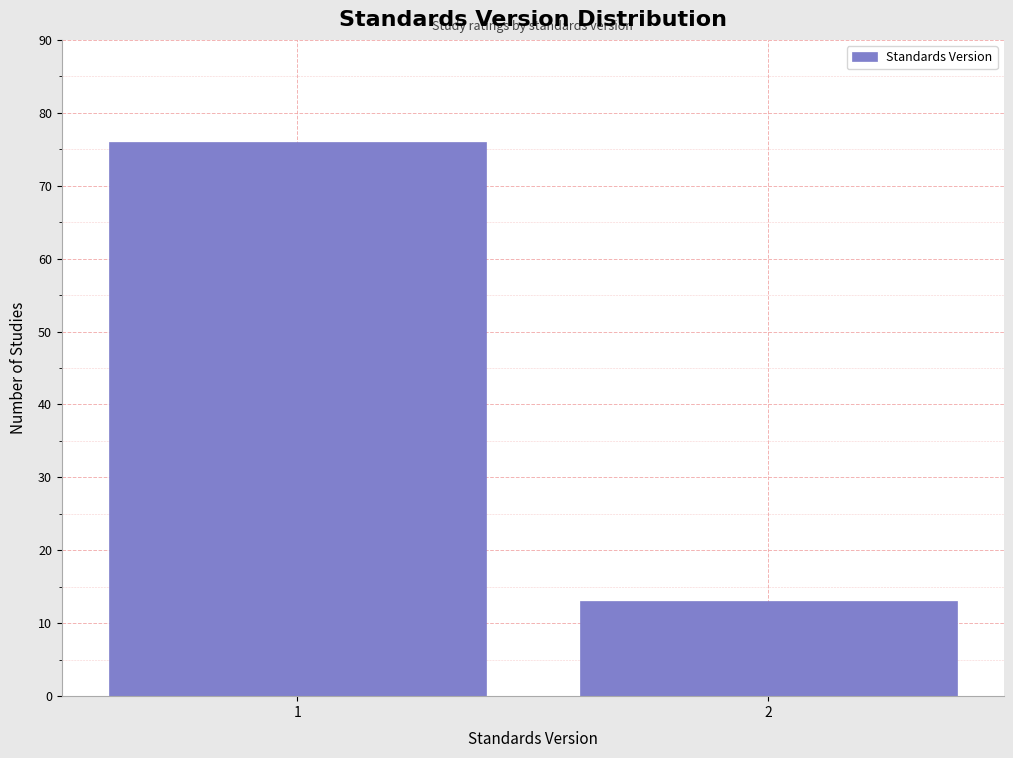

Reading left to right, transcribe all the data shown in this chart.

76	13